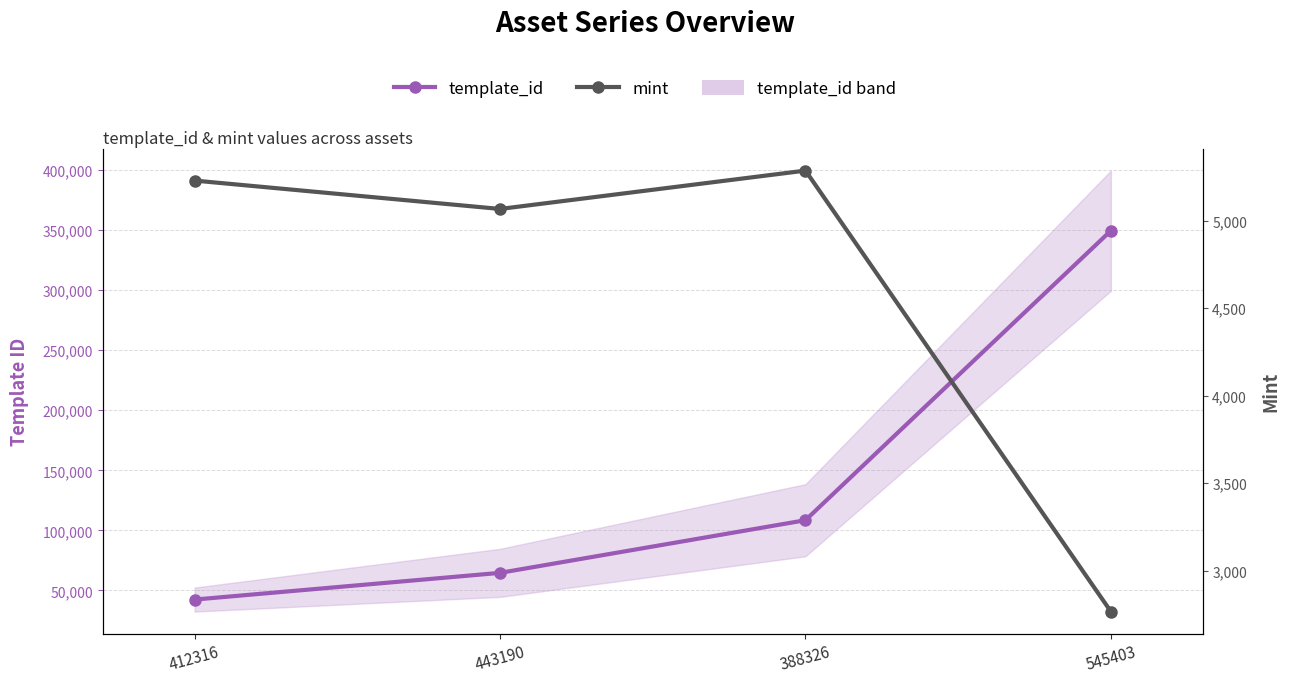

At how many categories does at least one series exceed 195545?

1